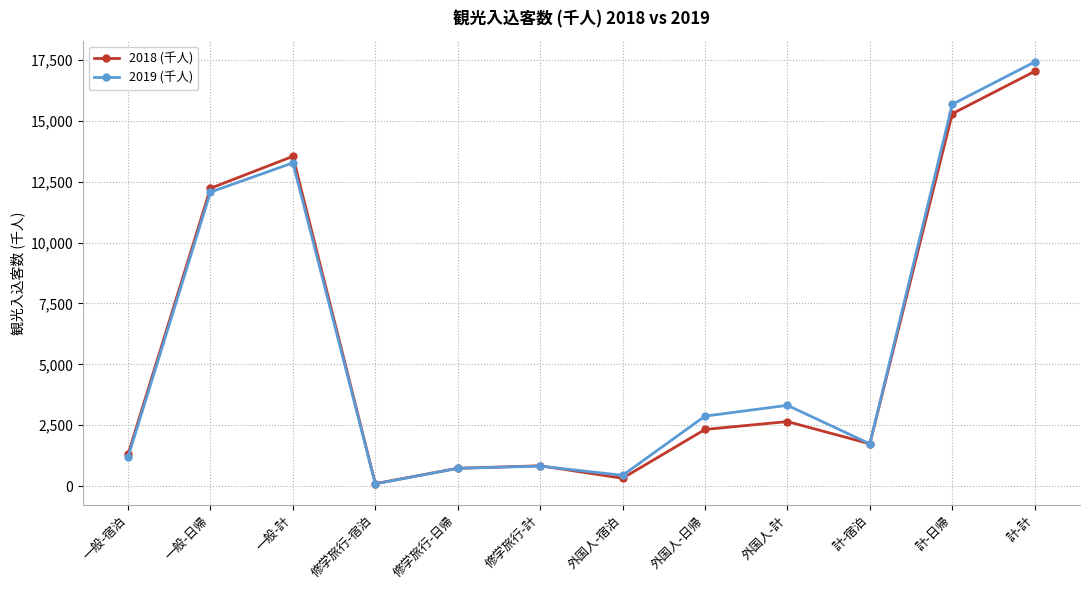

True or false: 2018 (千人) has a value of 1311 at 一般-宿泊.

True